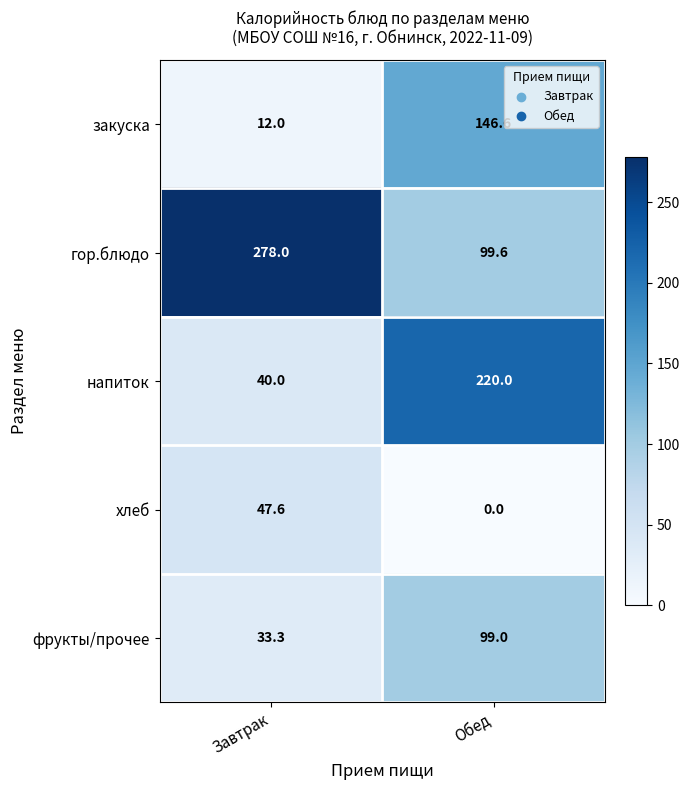

Reading left to right, what are all the values shown in this chart?

закуска: Завтрак=12.0	Обед=146.6
гор.блюдо: Завтрак=278.0	Обед=99.6
напиток: Завтрак=40.0	Обед=220.0
хлеб: Завтрак=47.6	Обед=0.0
фрукты/прочее: Завтрак=33.3	Обед=99.0